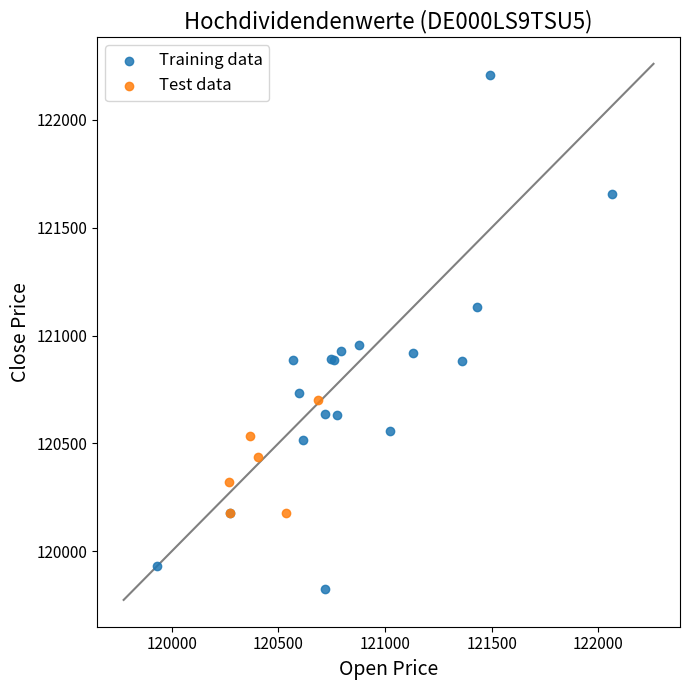

Which series has the widest spread of Y values?

Training data